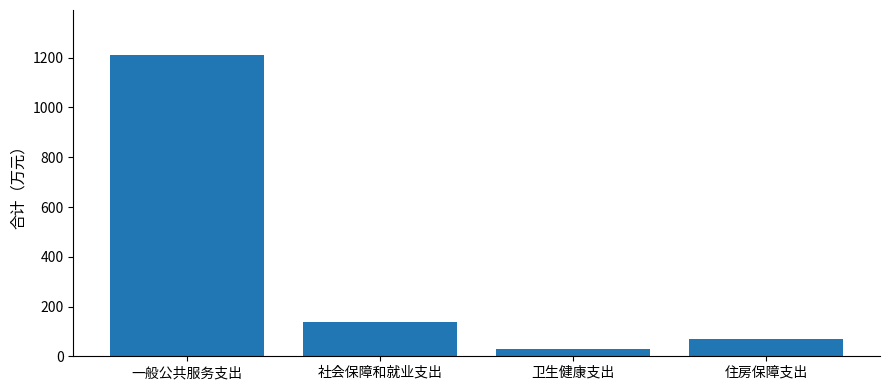

What is the value of the 1st bar from the left?

1210.3